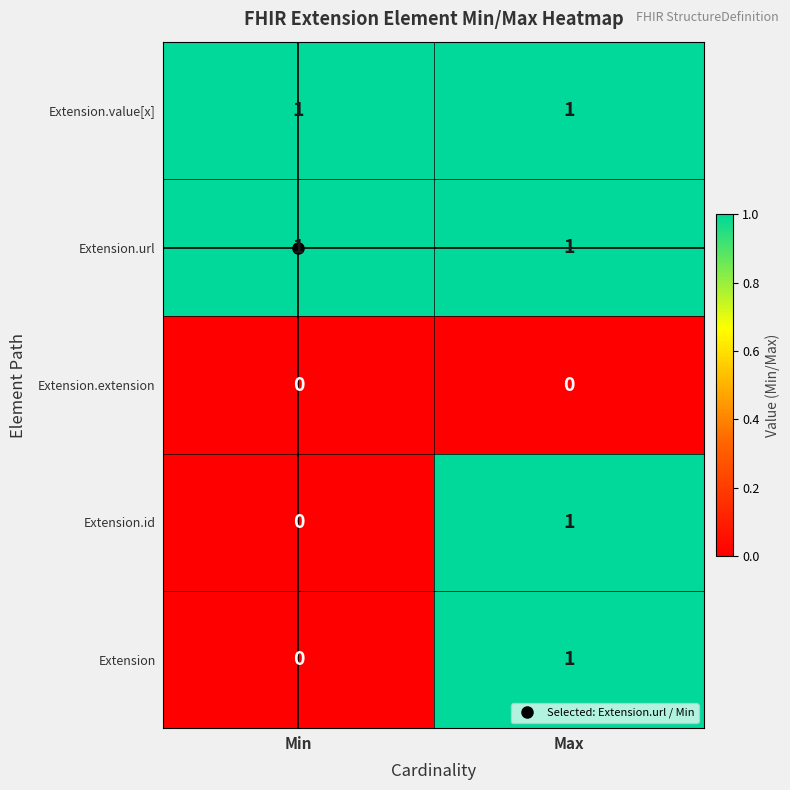

How many series are shown in this chart?

5